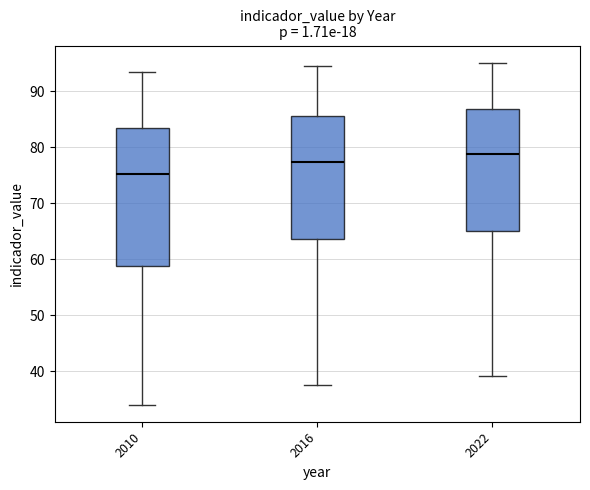

Reading left to right, transcribe this box plot: for each box, give where its median line is, the range the box spans, and where its two whiskers end, as read against the y-axis. The values are not printed on the chart, so give them approximately, as read against the axis.

2010: median 75, box 59 to 83, whiskers 34 to 93
2016: median 77, box 64 to 86, whiskers 38 to 95
2022: median 79, box 65 to 87, whiskers 39 to 95